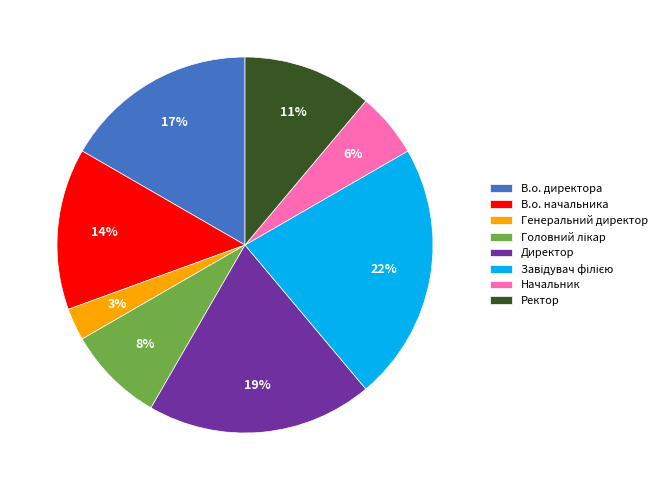

Does any single category account for the majority?

No